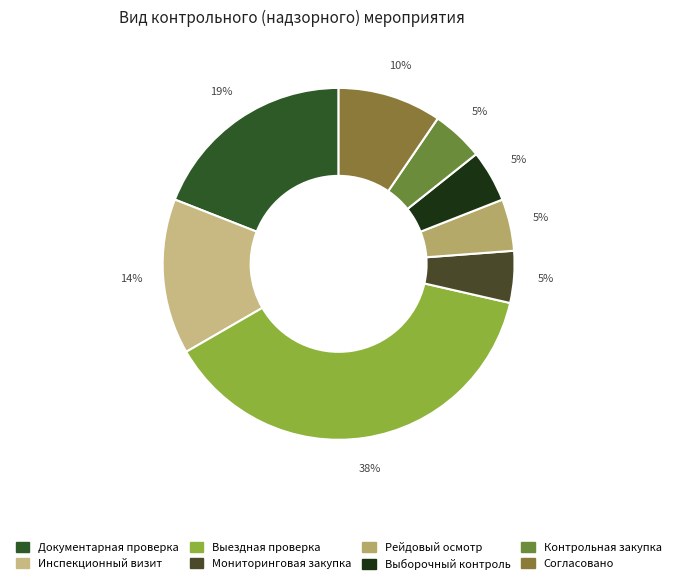

To the nearest percent, what is the average slice percentage?

12%